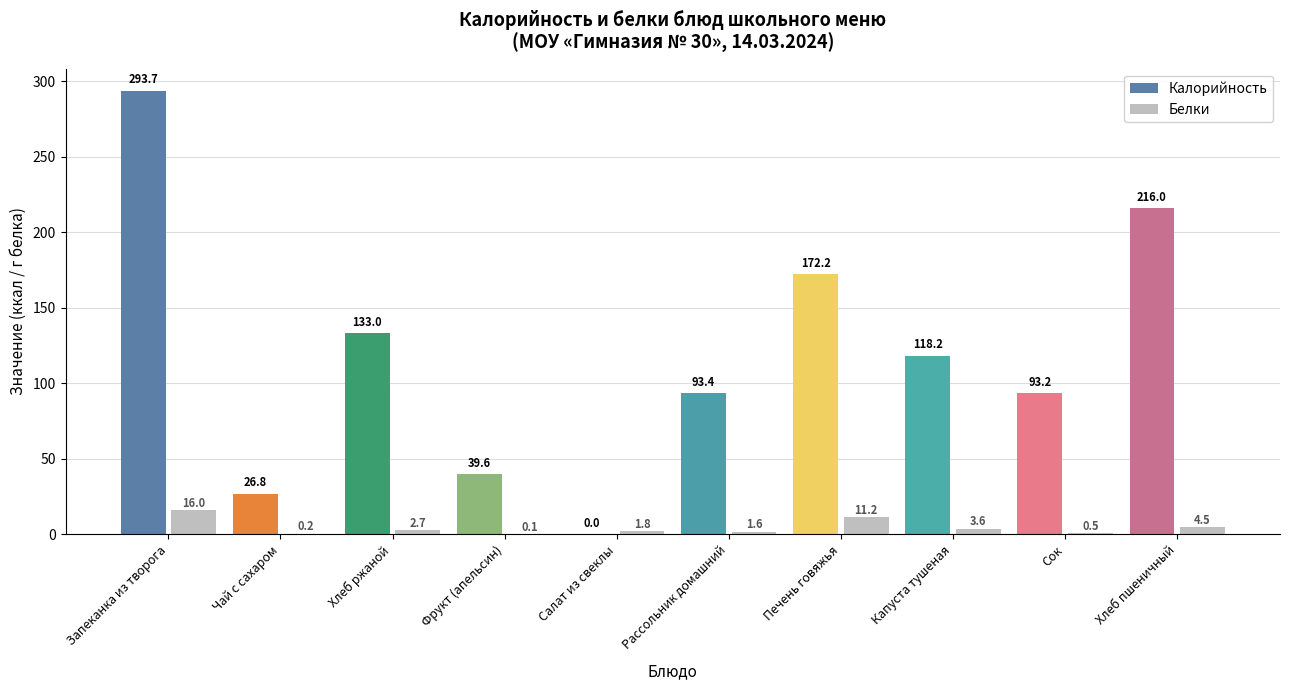

What is the average value of the Калорийность series?

118.6